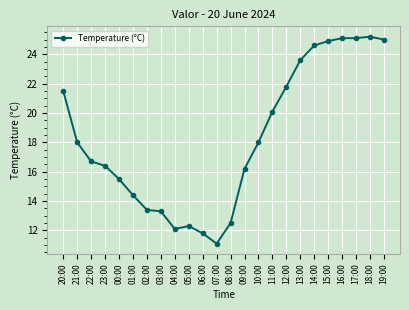

What is the label of the 13th point from the right?

07:00